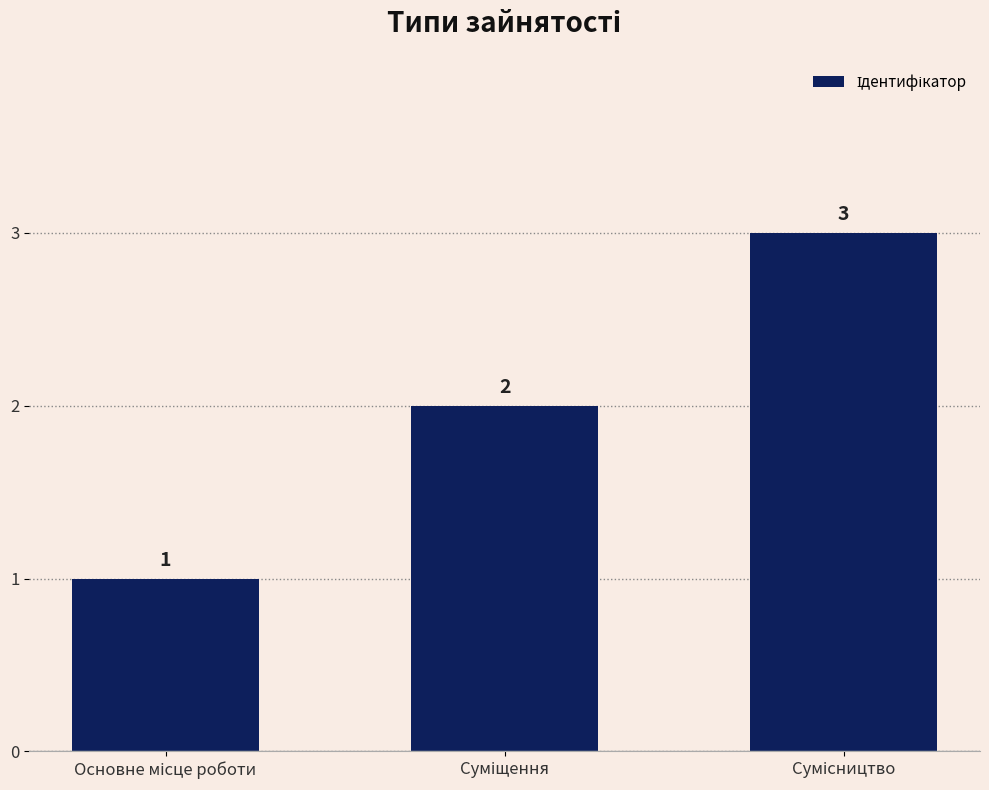

What is the value of the 2nd bar from the left?

2